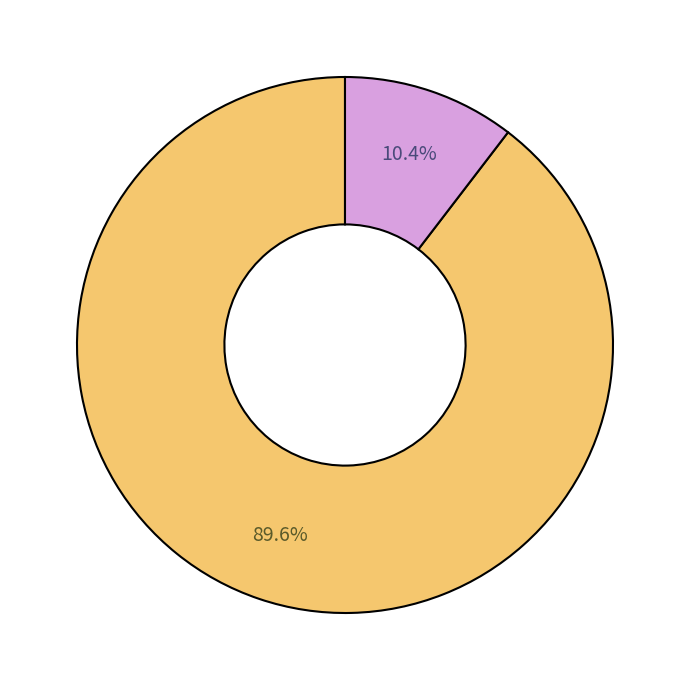

Is there any slice that represents more than half of the pie?

Yes